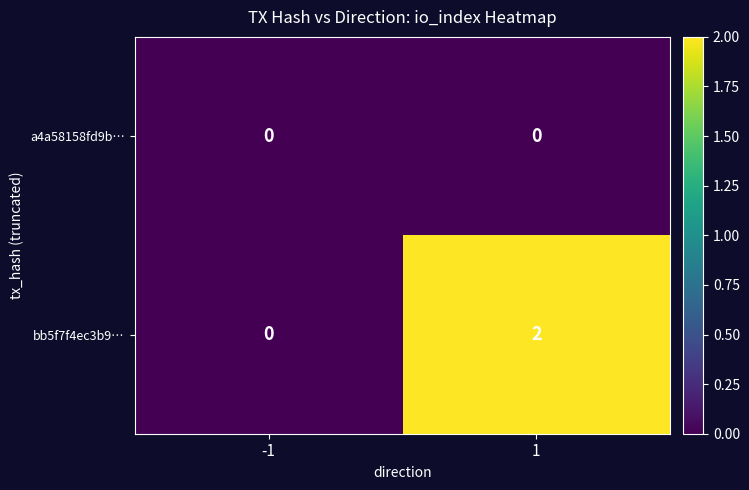

Reading left to right, list all the values displayed in this chart.

a4a58158fd9b…: 0	0
bb5f7f4ec3b9…: 0	2